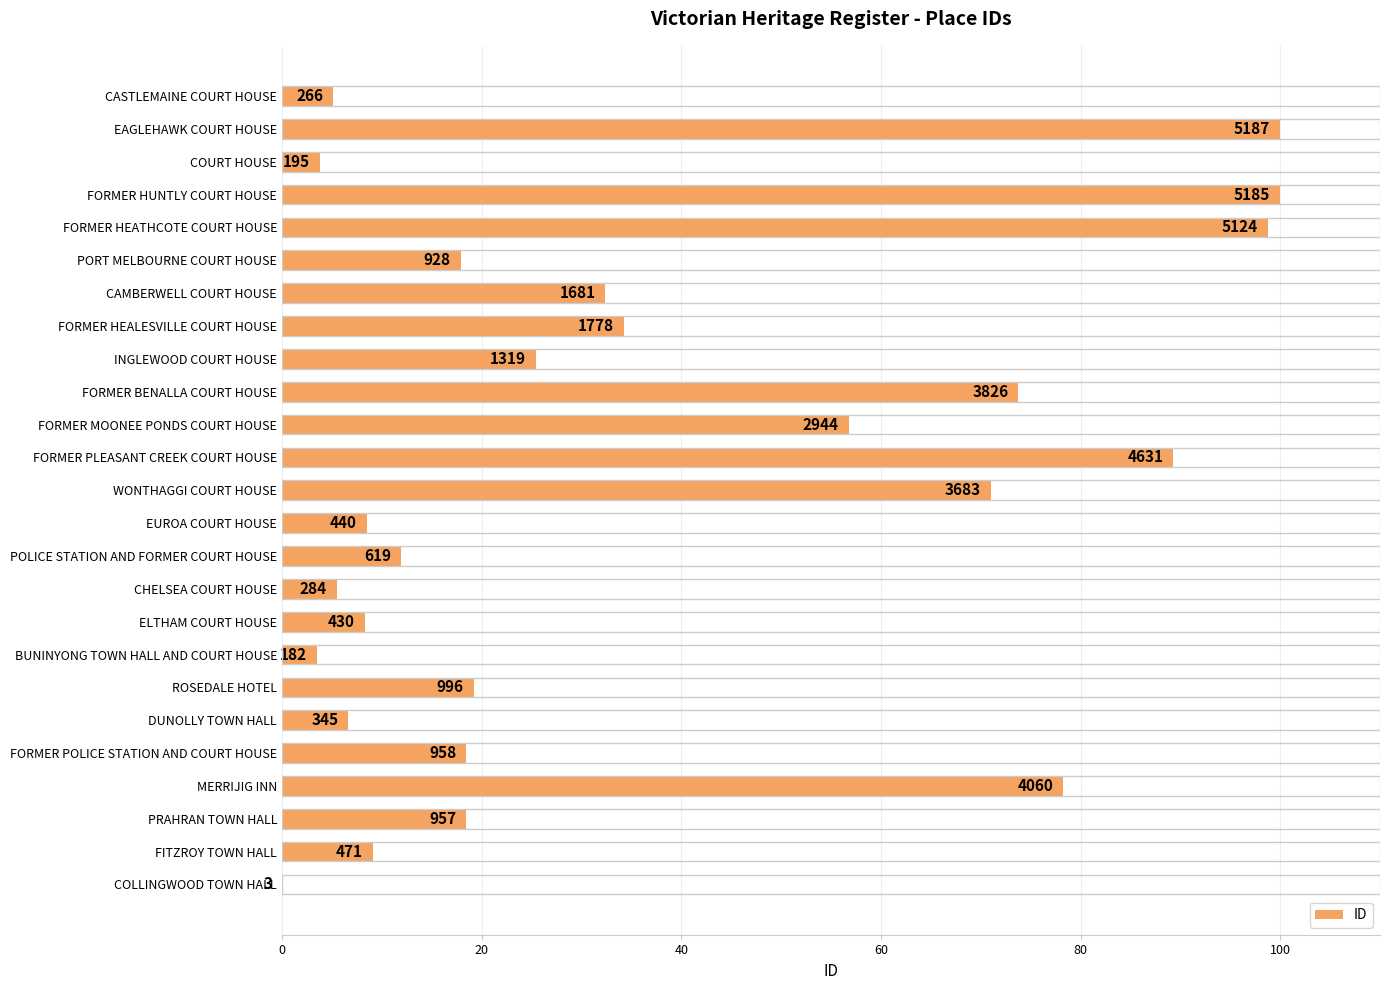

Are the bars horizontal?

Yes